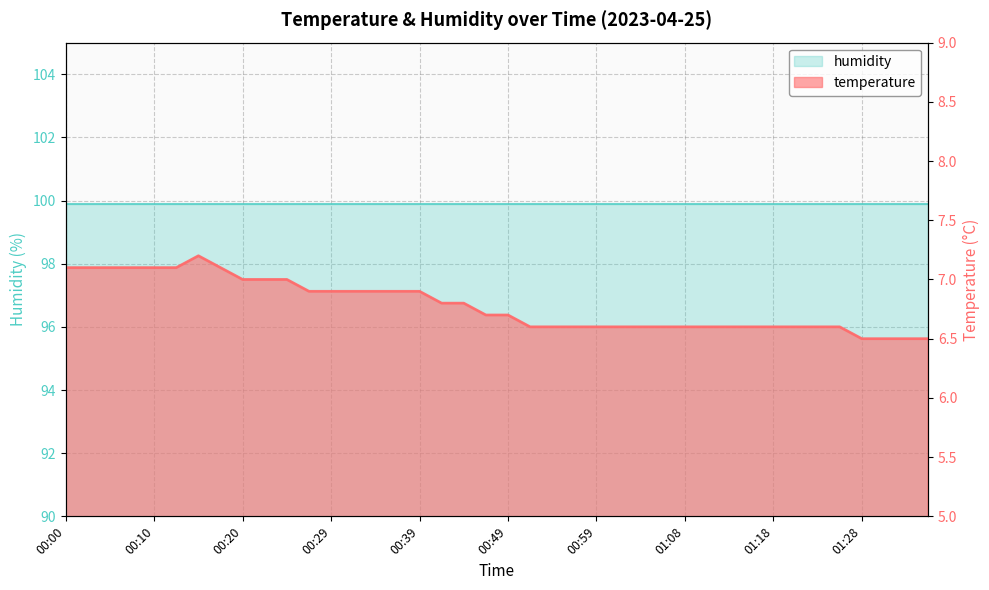

The value at 00:49 is 9.4. True or false?

False